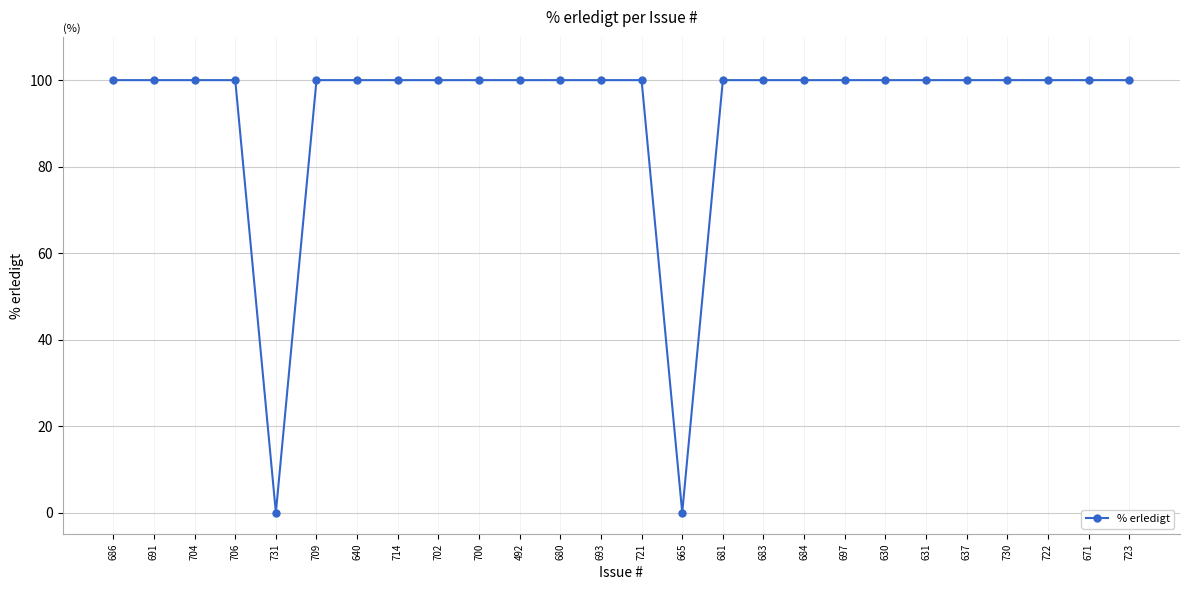

Reading right to left, what are all the values shown in this chart?

723=100	671=100	722=100	730=100	637=100	631=100	630=100	697=100	684=100	683=100	681=100	665=0	721=100	693=100	680=100	492=100	700=100	702=100	714=100	640=100	709=100	731=0	706=100	704=100	691=100	686=100